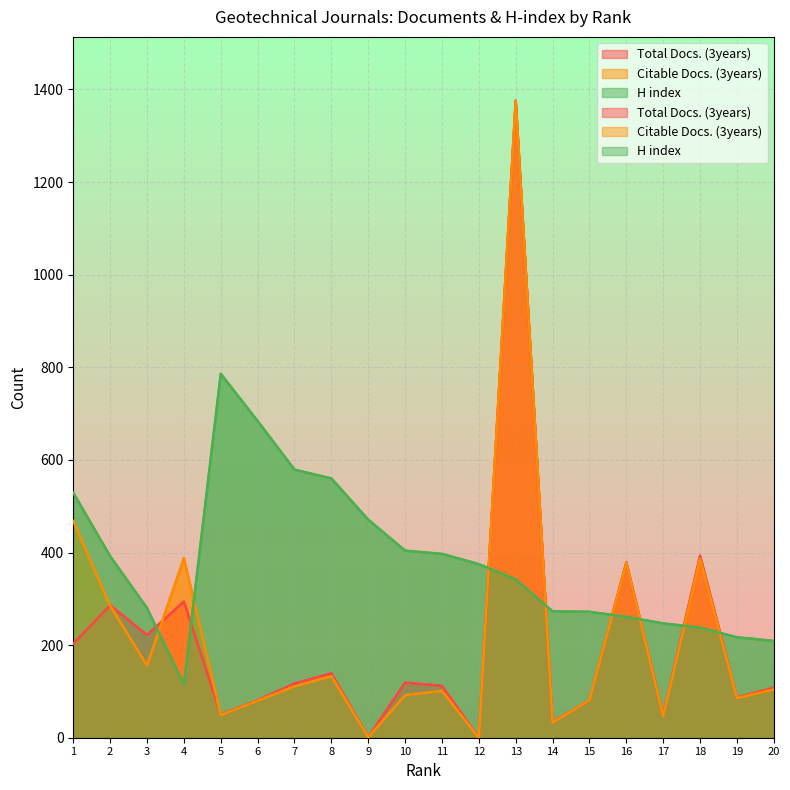

What is the sum of the Citable Docs. (3years) values at 7 and 17?

158